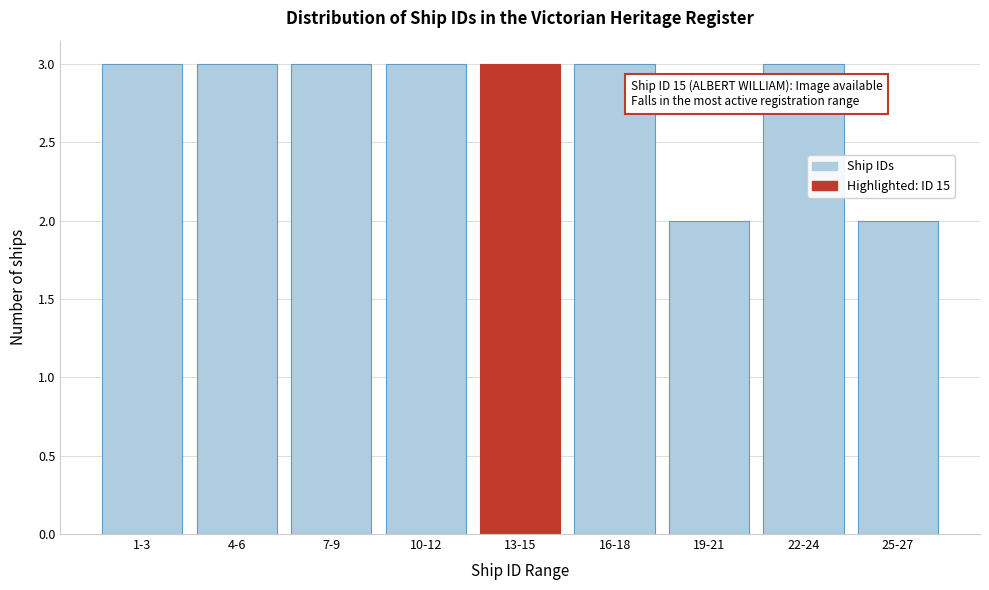

Reading left to right, list all the values displayed in this chart.

1-3=3	4-6=3	7-9=3	10-12=3	13-15=3	16-18=3	19-21=2	22-24=3	25-27=2